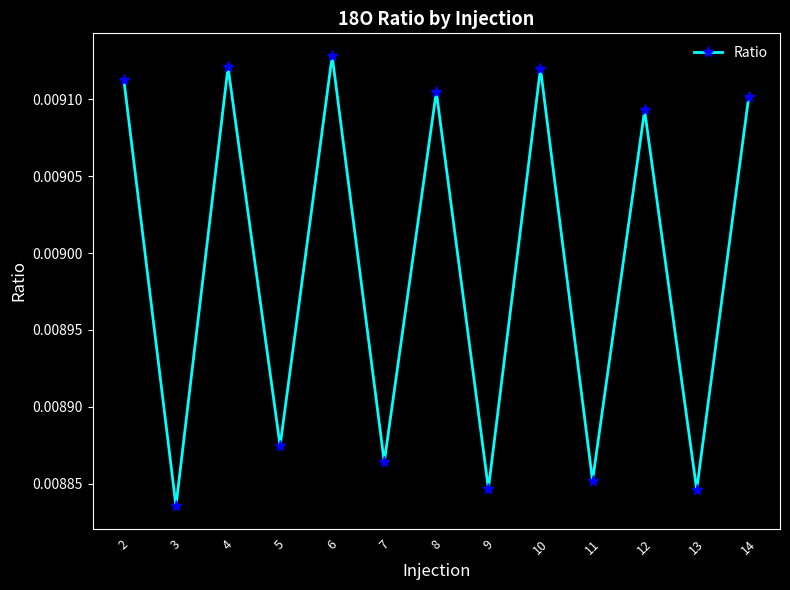

Where is the data nearest to the value 0?

3